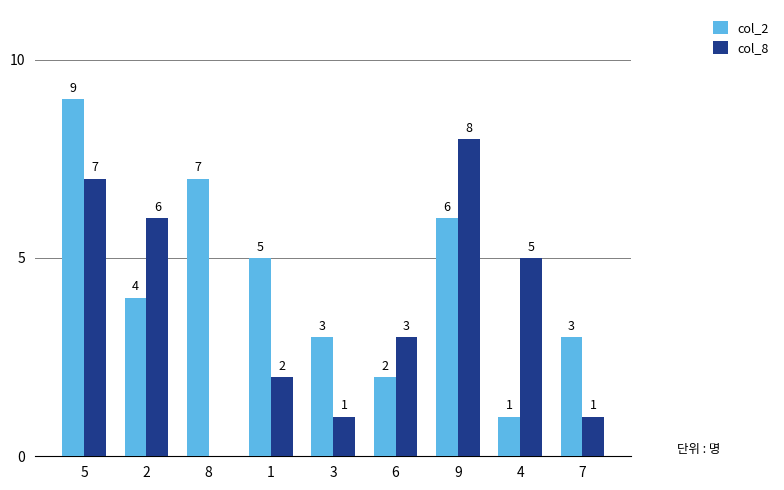

The col_2 series shows 3 at 7. True or false?

True